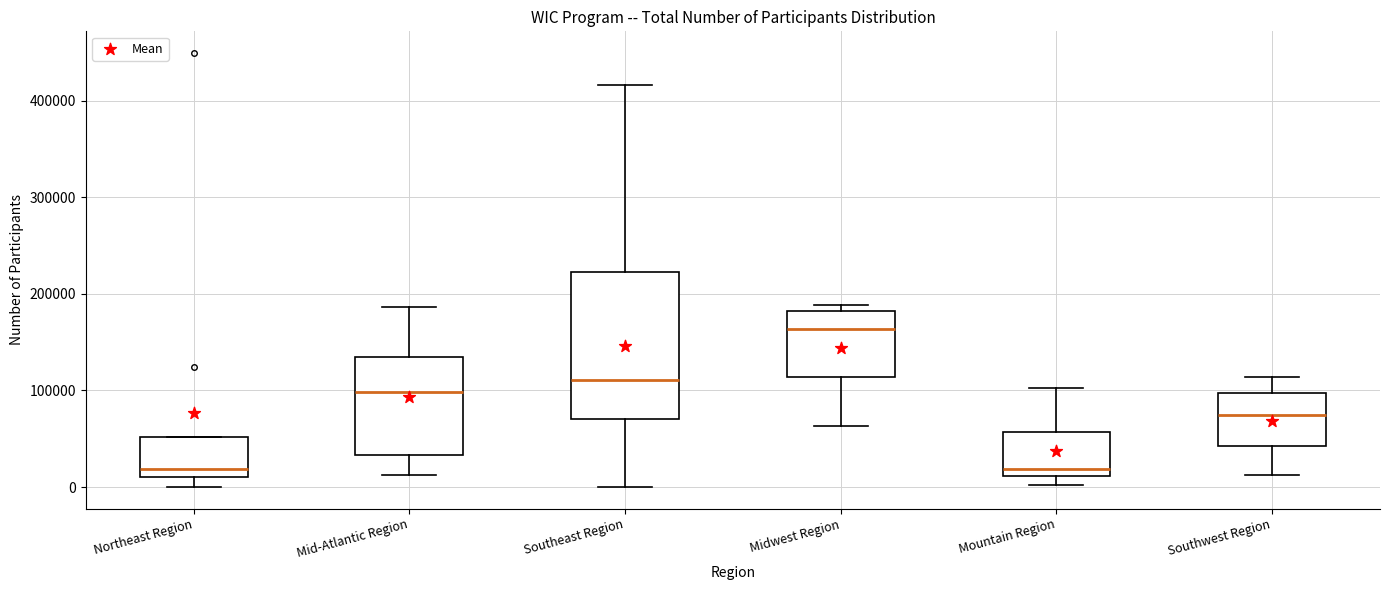

Reading left to right, read every box against the y-axis: the position of its median line, the range the box covers, and the ends of its whiskers. The values are not printed on the chart, so give them approximately, as read against the axis.

Northeast Region: median 20000, box 10000 to 50000, whiskers 0 to 50000
Mid-Atlantic Region: median 100000, box 30000 to 130000, whiskers 10000 to 190000
Southeast Region: median 110000, box 70000 to 220000, whiskers 0 to 420000
Midwest Region: median 160000, box 110000 to 180000, whiskers 60000 to 190000
Mountain Region: median 20000, box 10000 to 60000, whiskers 0 to 100000
Southwest Region: median 70000, box 40000 to 100000, whiskers 10000 to 110000